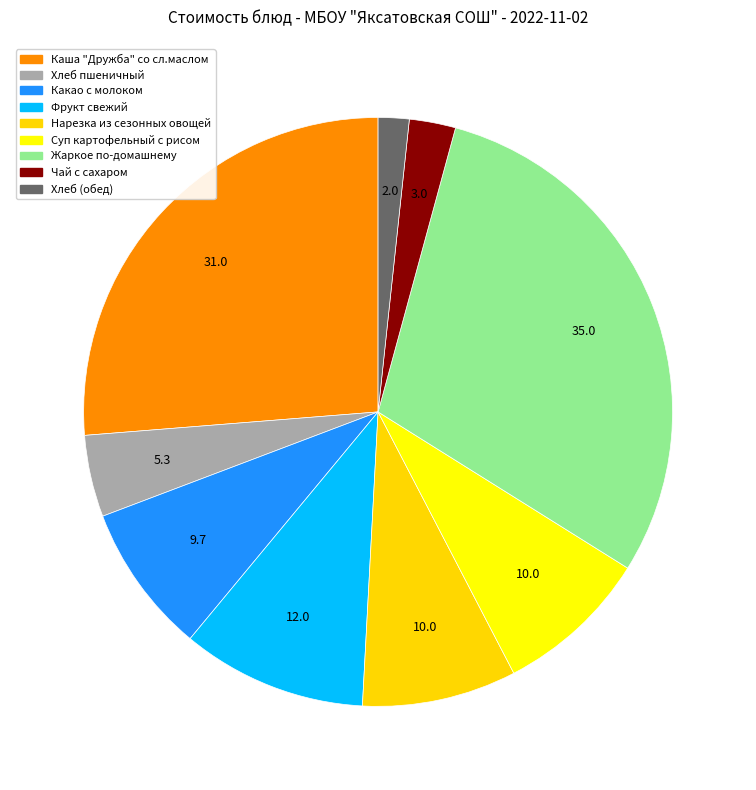

Which slice is the smallest?

Хлеб (обед)